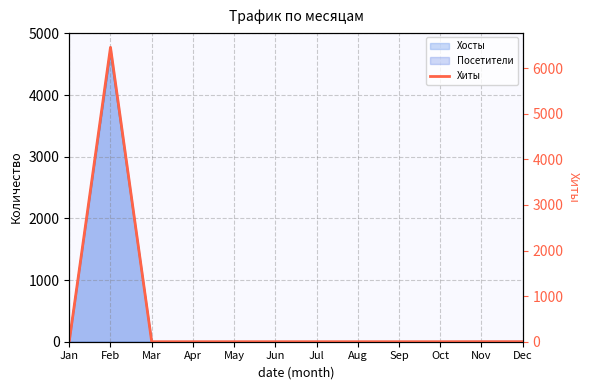

How many lines are shown in the chart?

1